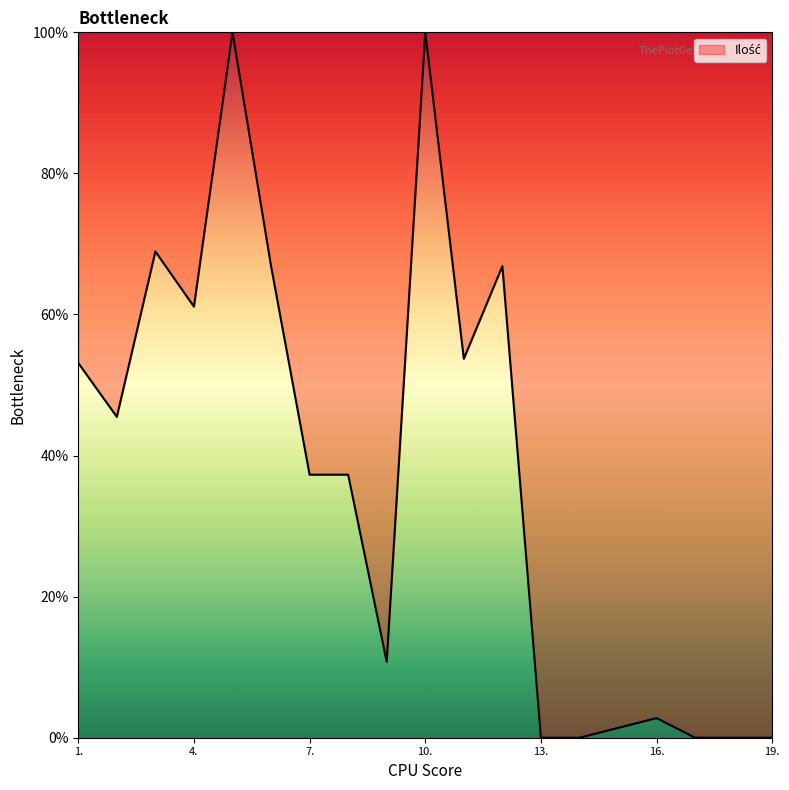

Reading right to left, what are all the values shown in this chart?

0.0	0.0	0.0	2.8	1.4	0.0	0.0	66.9	53.7	100.0	10.8	37.3	37.3	66.9	100.0	61.1	68.9	45.5	53.1